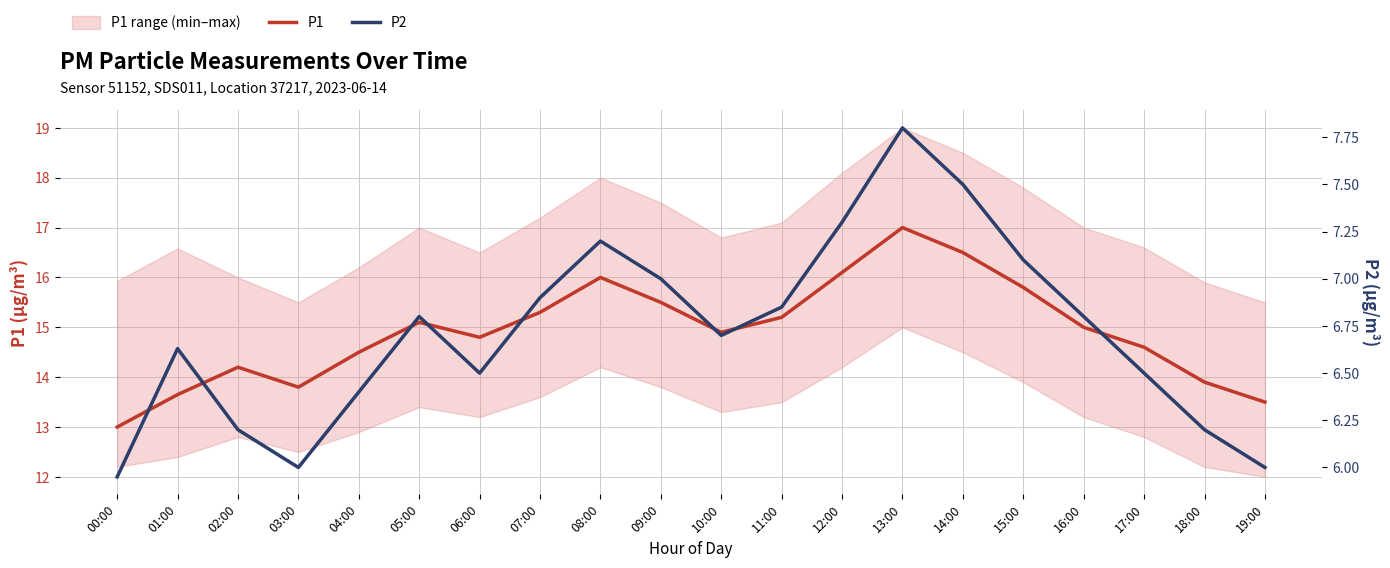

What are all the series names shown in the legend?

P1, P2